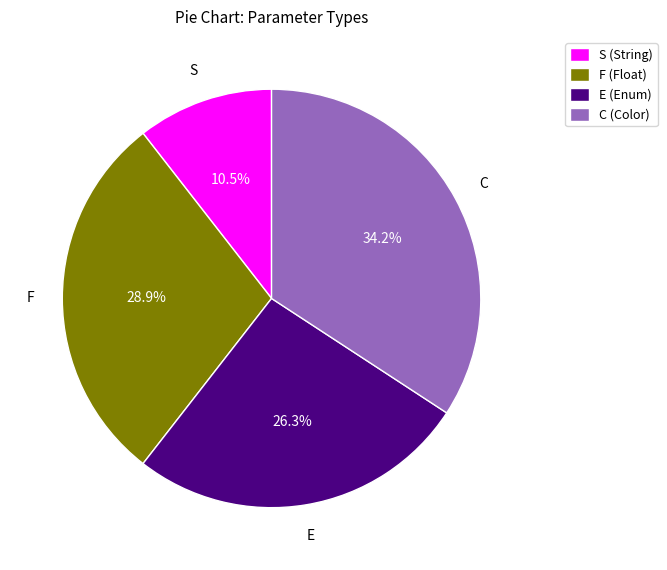

Which slice is the largest?

C (Color)